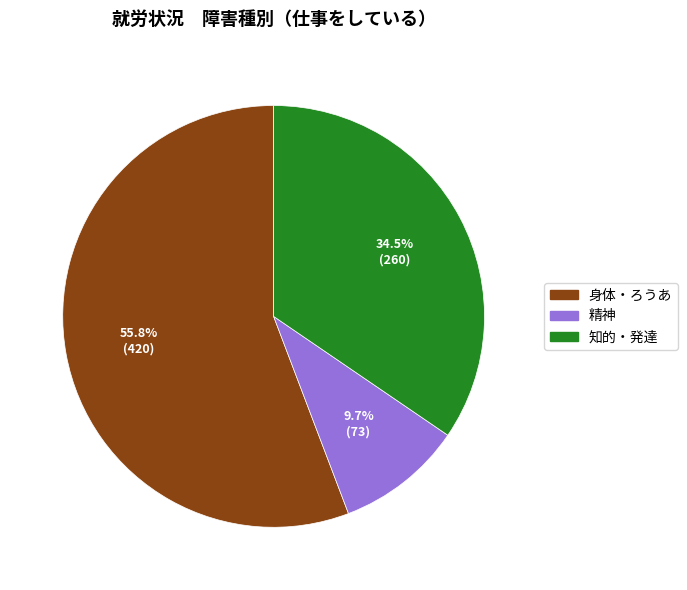

True or false: 精神 accounts for 4% of the total.

False